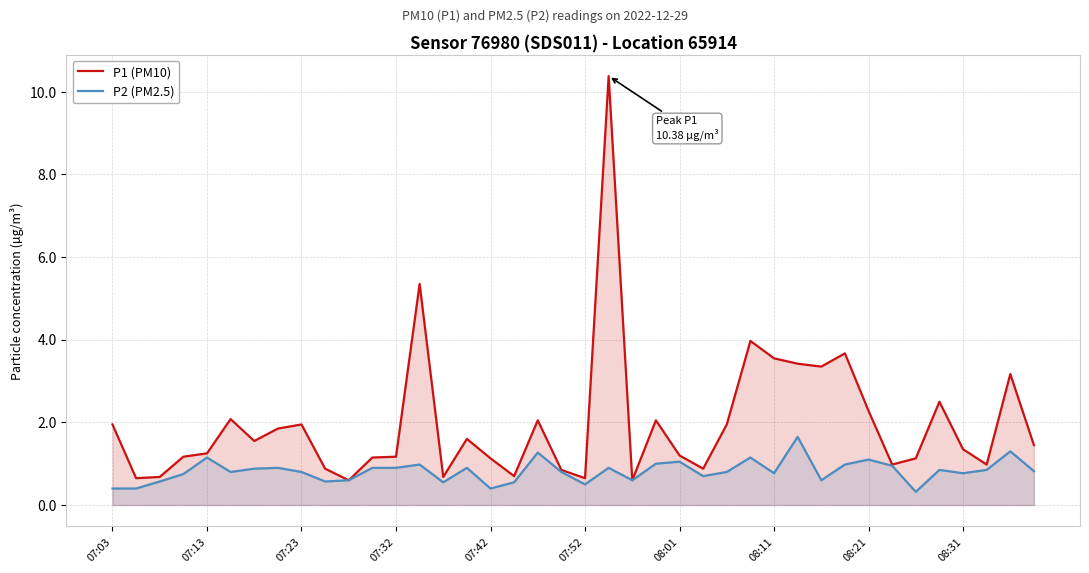

What is the value of the P2 (PM2.5) point at the 3rd from the left?

0.6